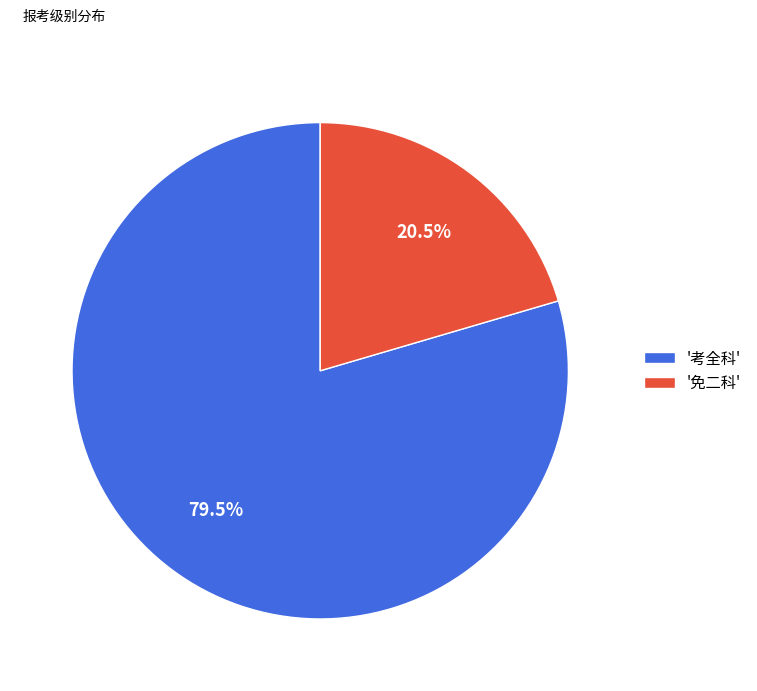

How many segments does this pie chart have?

2